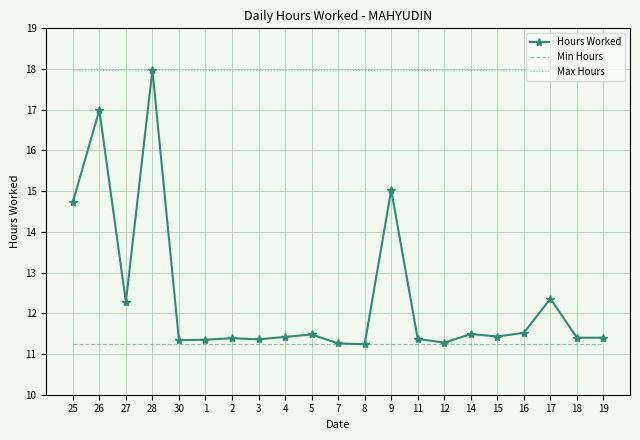

What is the difference between the highest and lowest values at 12?

6.7